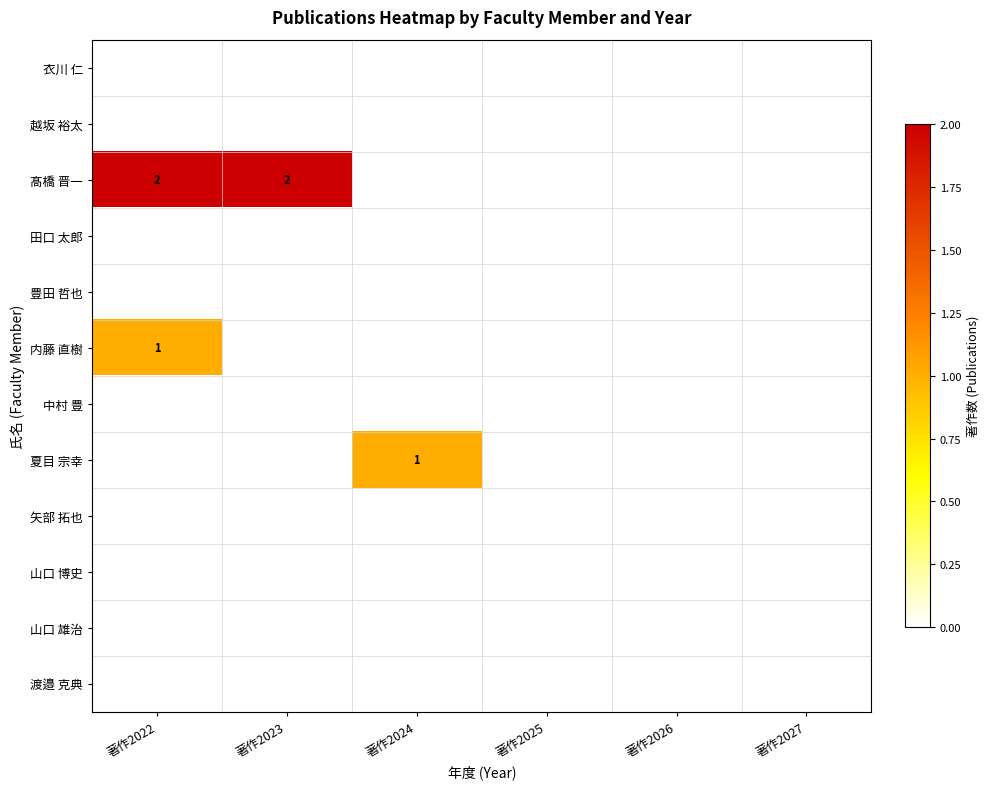

At how many categories does at least one series exceed 1?

2